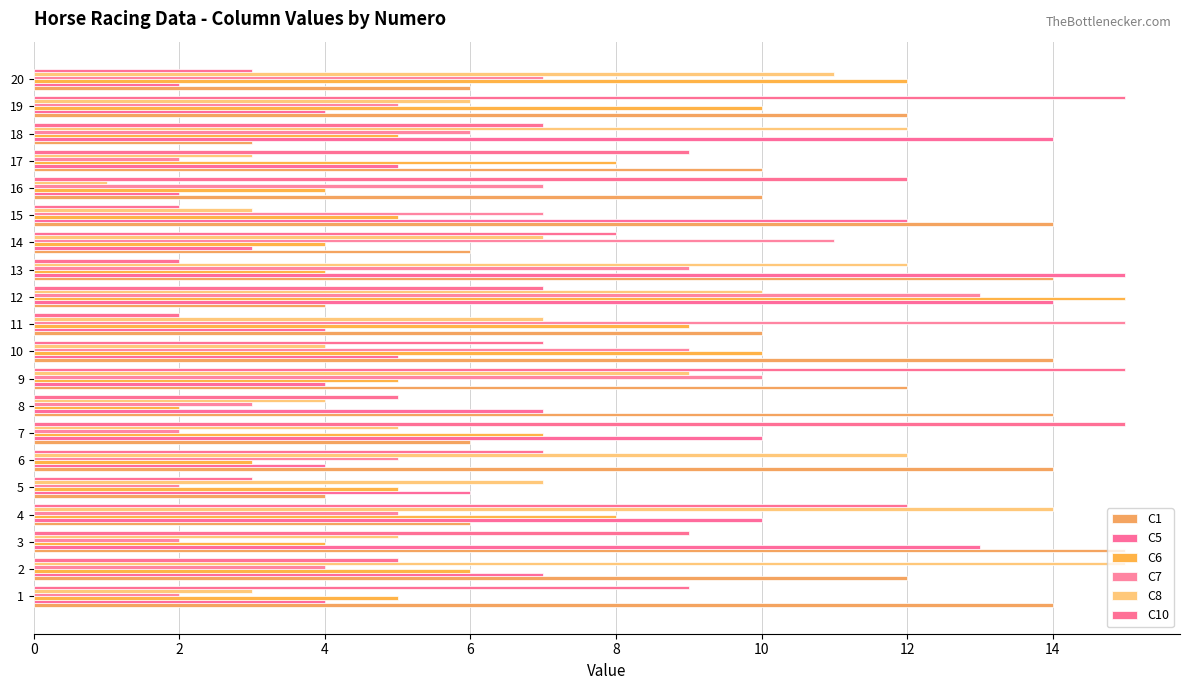

How many data points does each series have?

20